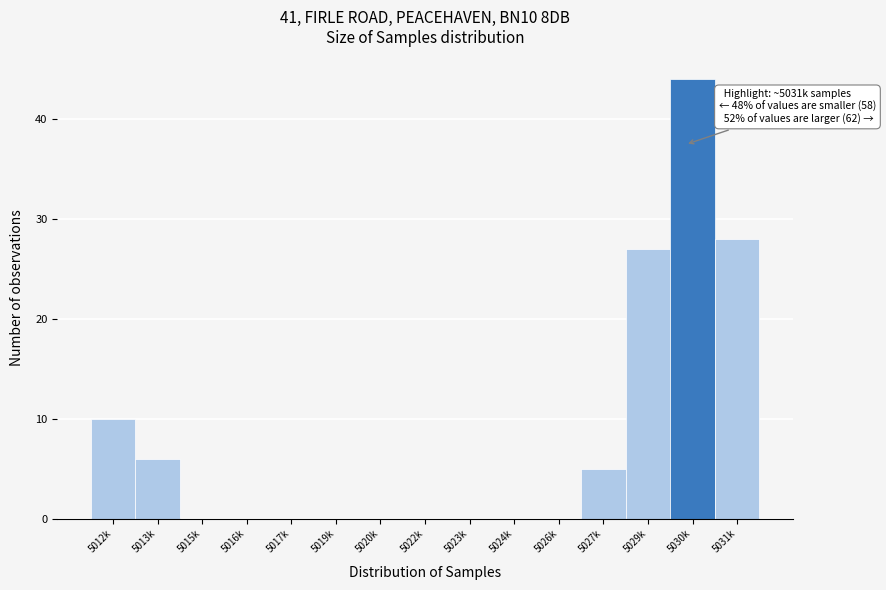

Reading left to right, extract all data points from this chart.

5012k=10	5013k=6	5015k=0	5016k=0	5017k=0	5019k=0	5020k=0	5022k=0	5023k=0	5024k=0	5026k=0	5027k=5	5029k=27	5030k=44	5031k=28